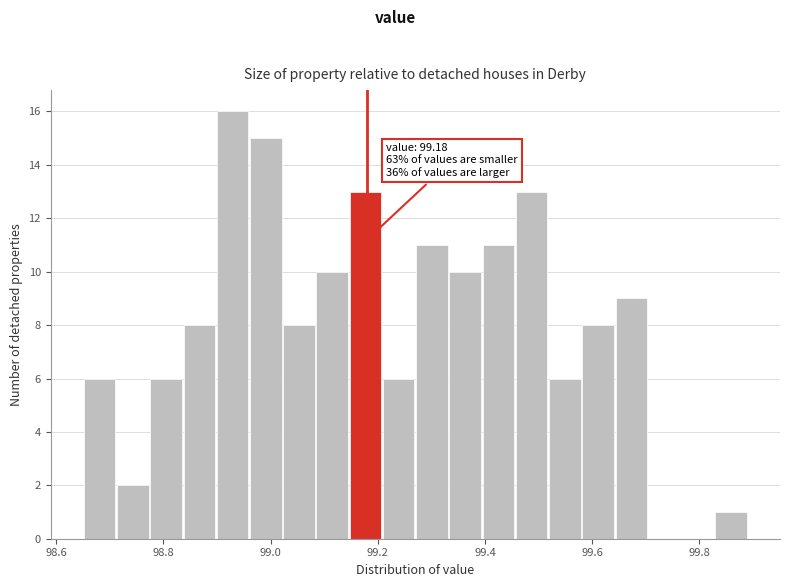

Around what value on the x-axis is the tallest bar? Give the approximate position of its centre, as read against the axis.

98.92